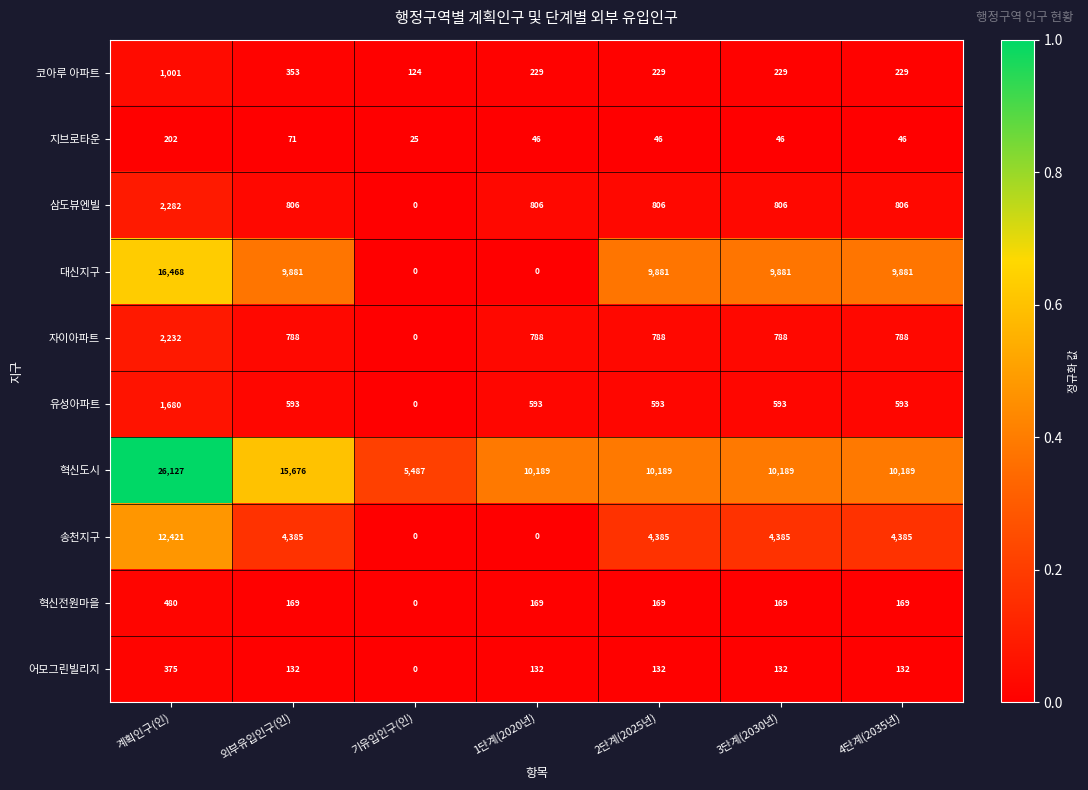

Is it true that 삼도뷰엔빌 equals 806 at 2단계(2025년)?

True